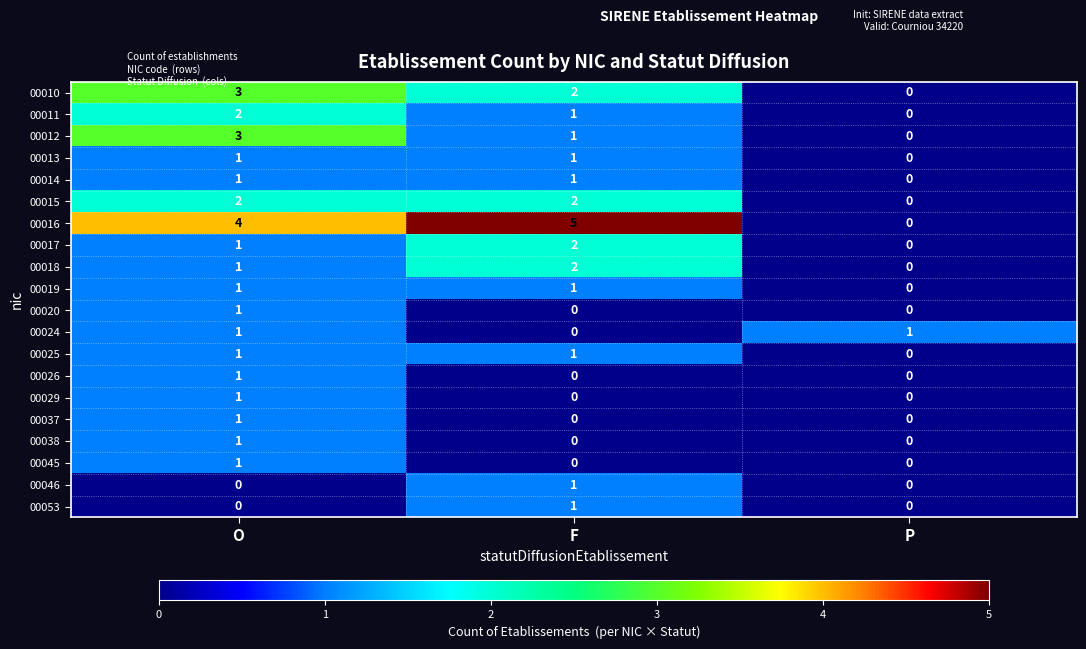

List the labels in order of 00012 value, smallest first.

P, F, O